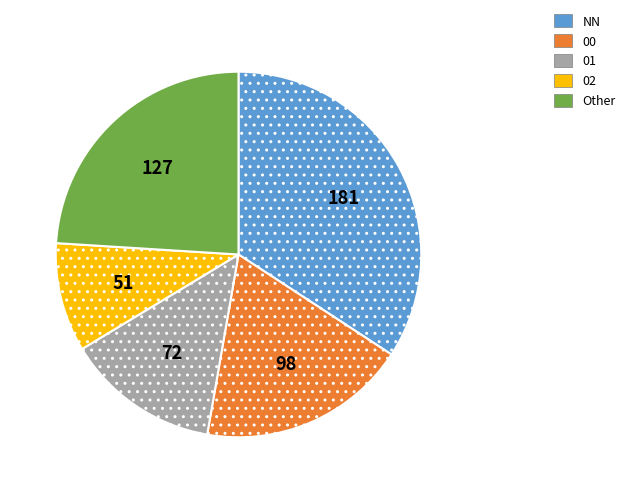

Is there a majority slice in this chart?

No